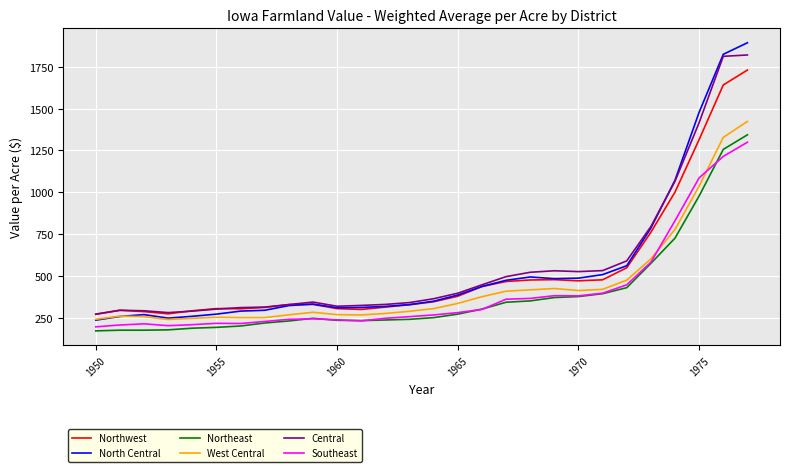

Which series has the widest spread of values?

North Central